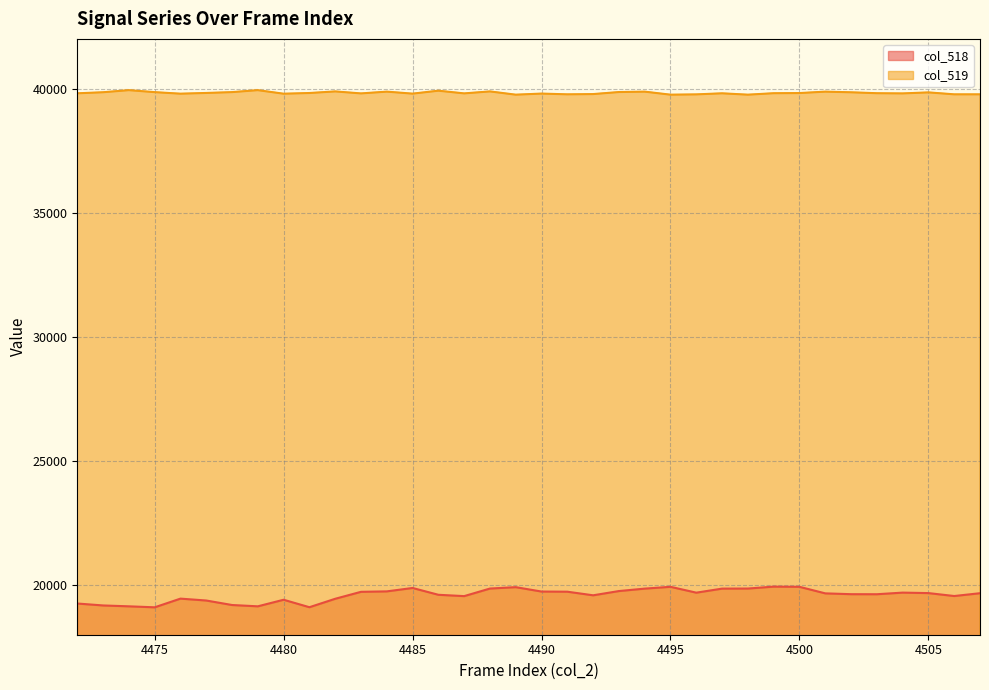

In col_519 line, how many points are higher than both neighbors (excluding endpoints)?

11